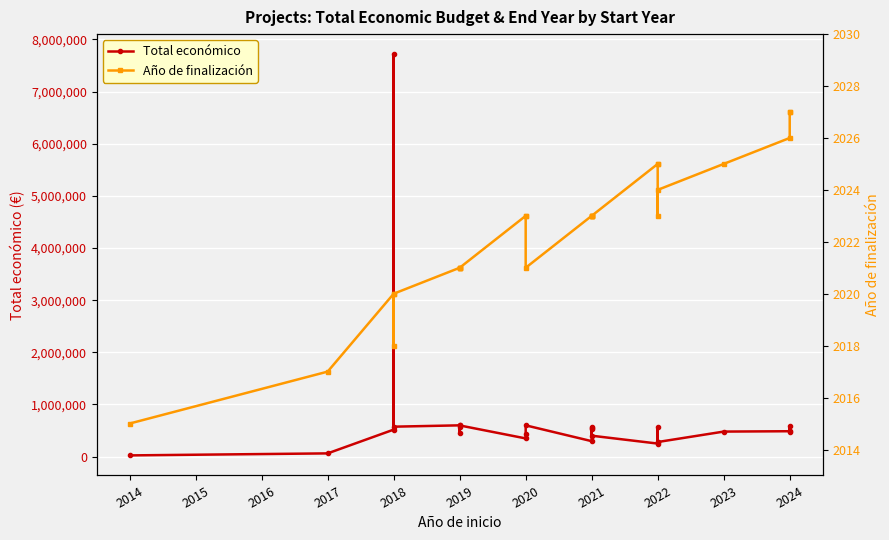

Reading left to right, what are all the values shown in this chart?

Total económico: 23140	61850	517432	7717171	574000	599644	444167	575833	597896	348843	439594	599636	296198	532579	567924	543365	400832	249910	563721	283310	279710	479882	486756	585914	470675
Año de finalización: 2015	2017	2020	2018	2020	2021	2021	2021	2021	2023	2023	2021	2023	2023	2023	2023	2023	2025	2025	2023	2024	2025	2026	2027	2027